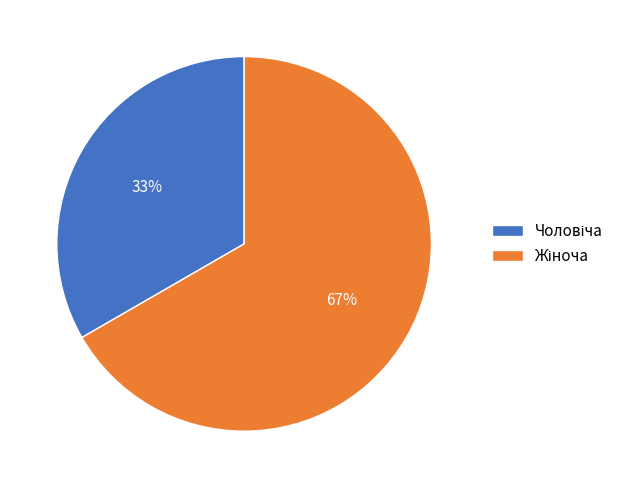

Is there a majority slice in this chart?

Yes